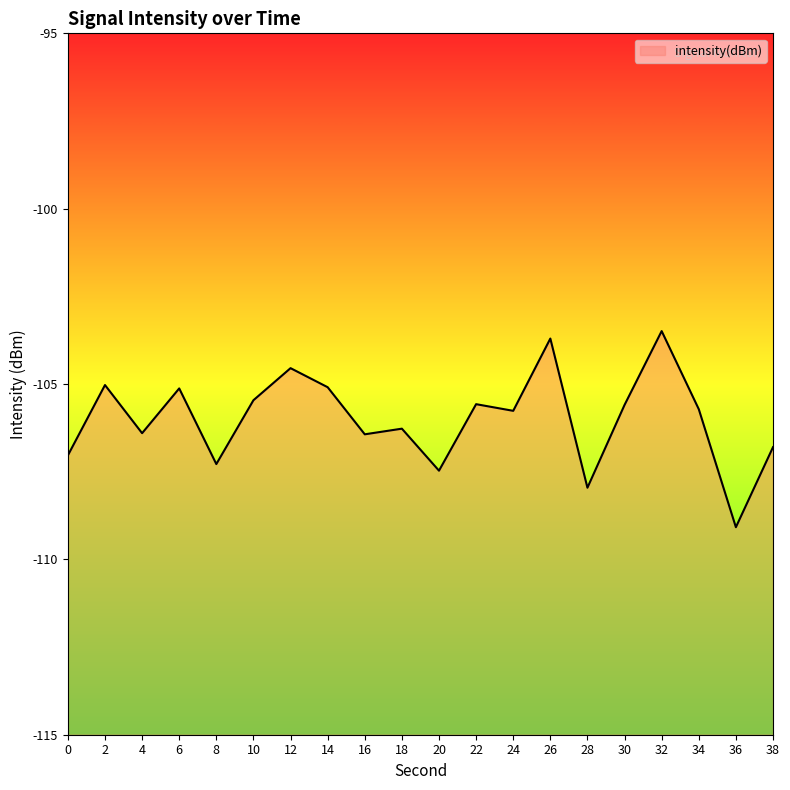

What is the smallest value displayed?

-109.1